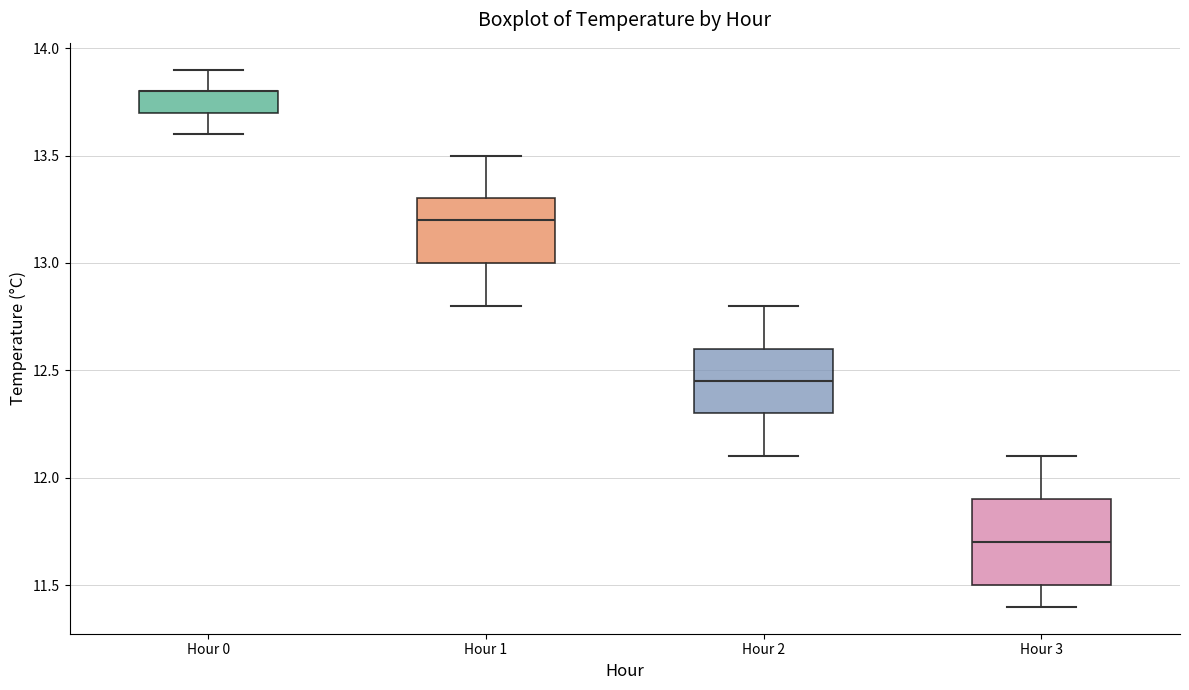

Reading left to right, transcribe this box plot: for each box, give where its median line is, the range the box spans, and where its two whiskers end, as read against the y-axis. The values are not printed on the chart, so give them approximately, as read against the axis.

Hour 0: median 13.80 (drawn on the box's upper edge), box 13.70 to 13.80, whiskers 13.60 to 13.90
Hour 1: median 13.20, box 13.00 to 13.30, whiskers 12.80 to 13.50
Hour 2: median 12.45, box 12.30 to 12.60, whiskers 12.10 to 12.80
Hour 3: median 11.70, box 11.50 to 11.90, whiskers 11.40 to 12.10